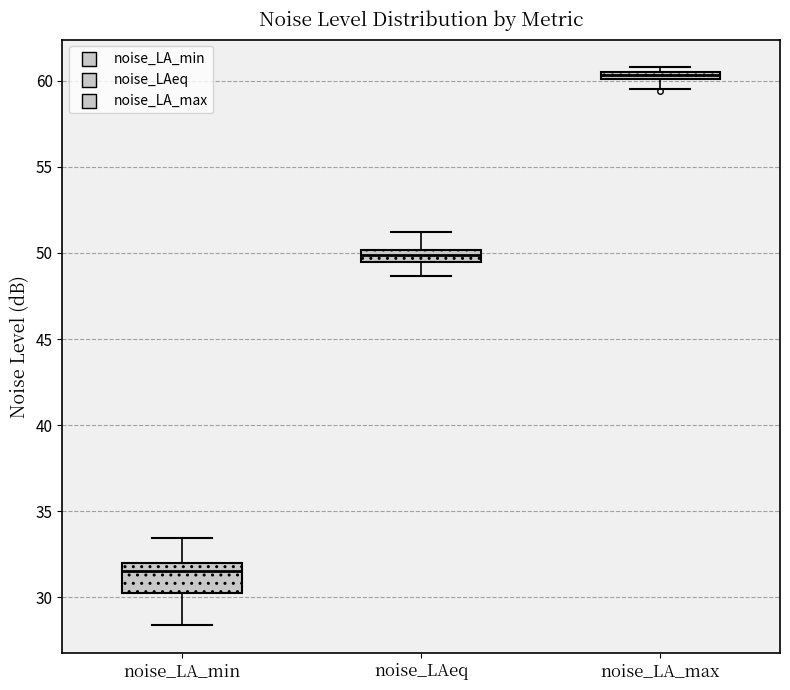

Comparing the boxes themselves (not the whiskers), which one is the tallest?

noise_LA_min